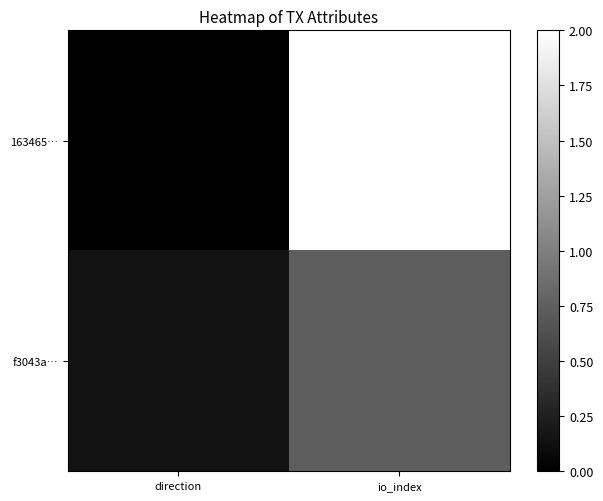

List the series in order of their peak value, highest first.

163465…, f3043a…